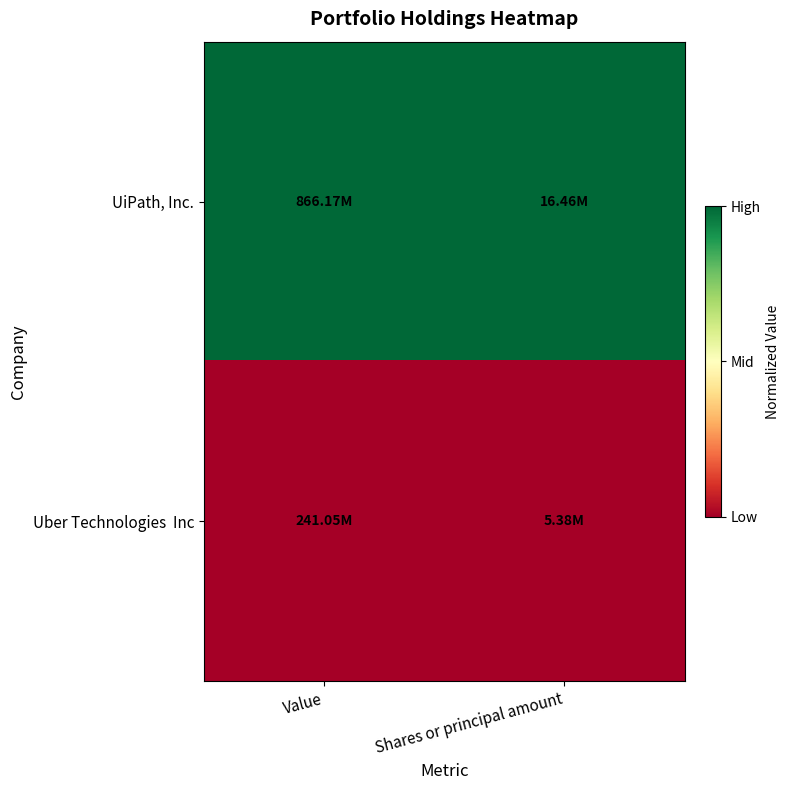

How many distinct data groups are displayed?

2